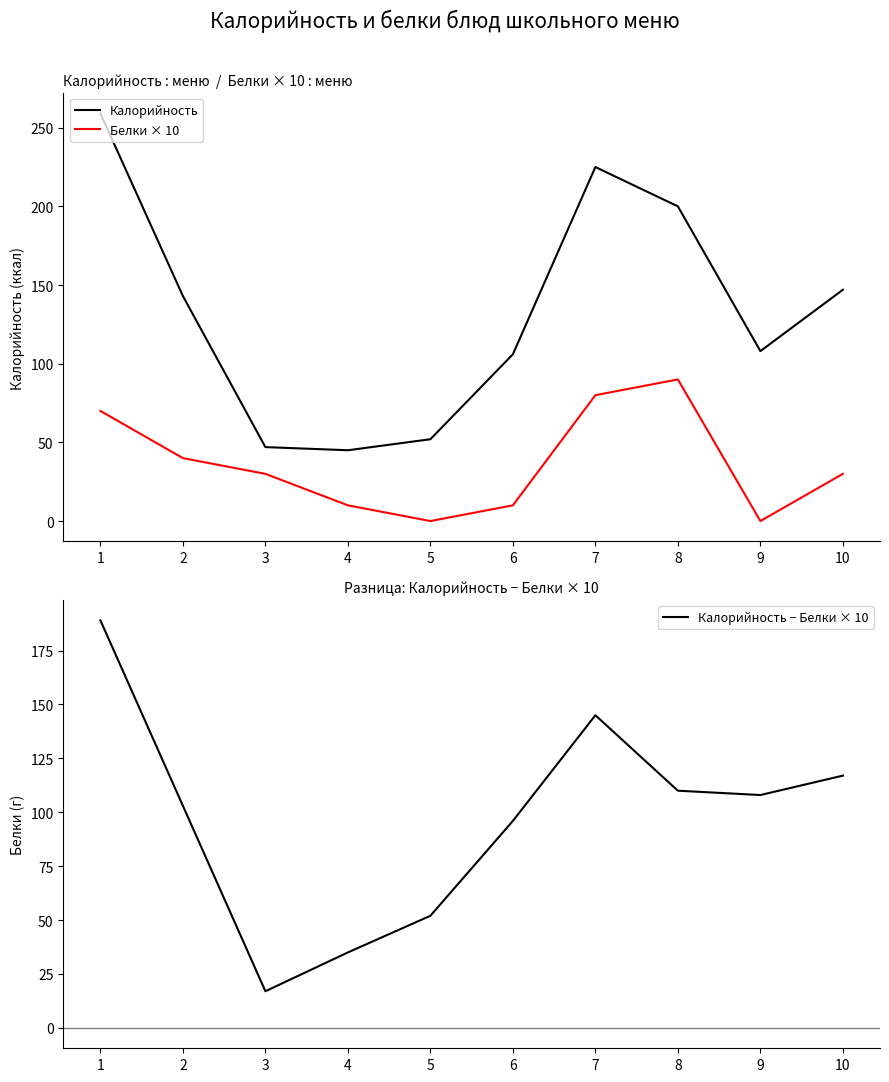

Which series changed the most between 8 and 10?

Белки × 10